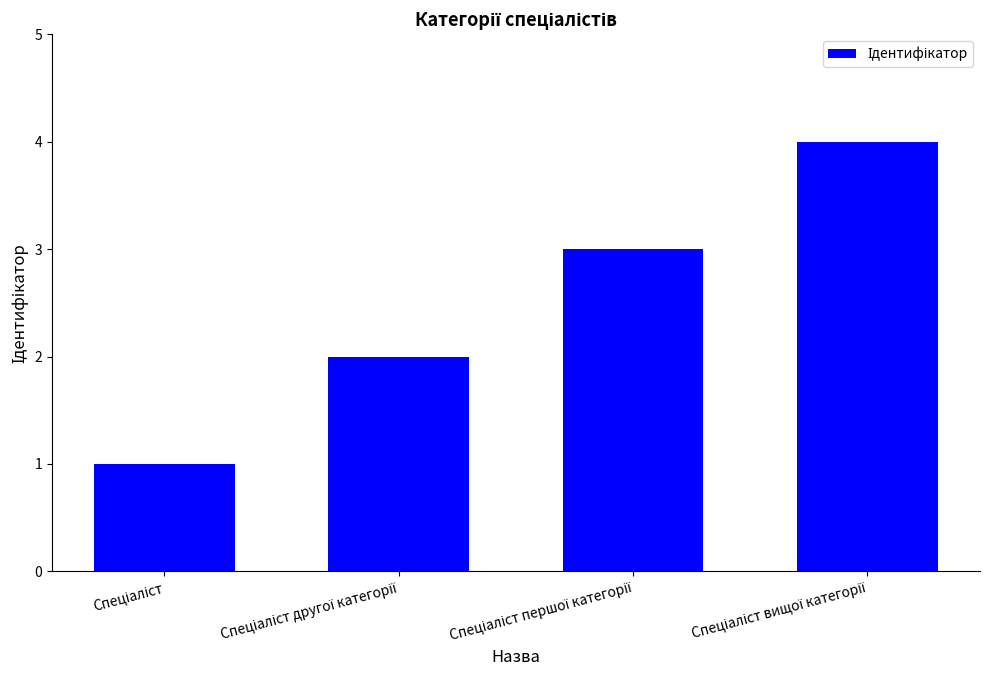

What is the difference between the maximum and minimum values?

3